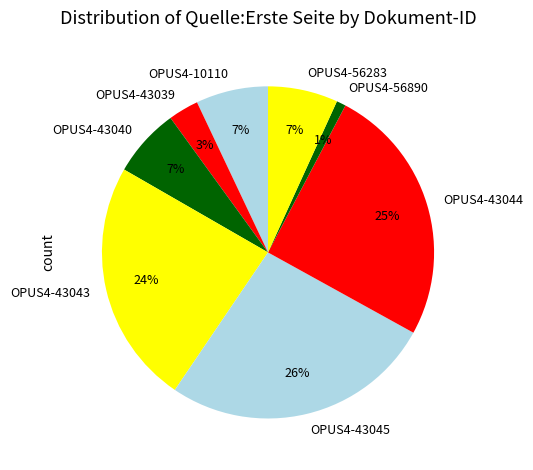

Does OPUS4-43044 represent more than half of the total?

No